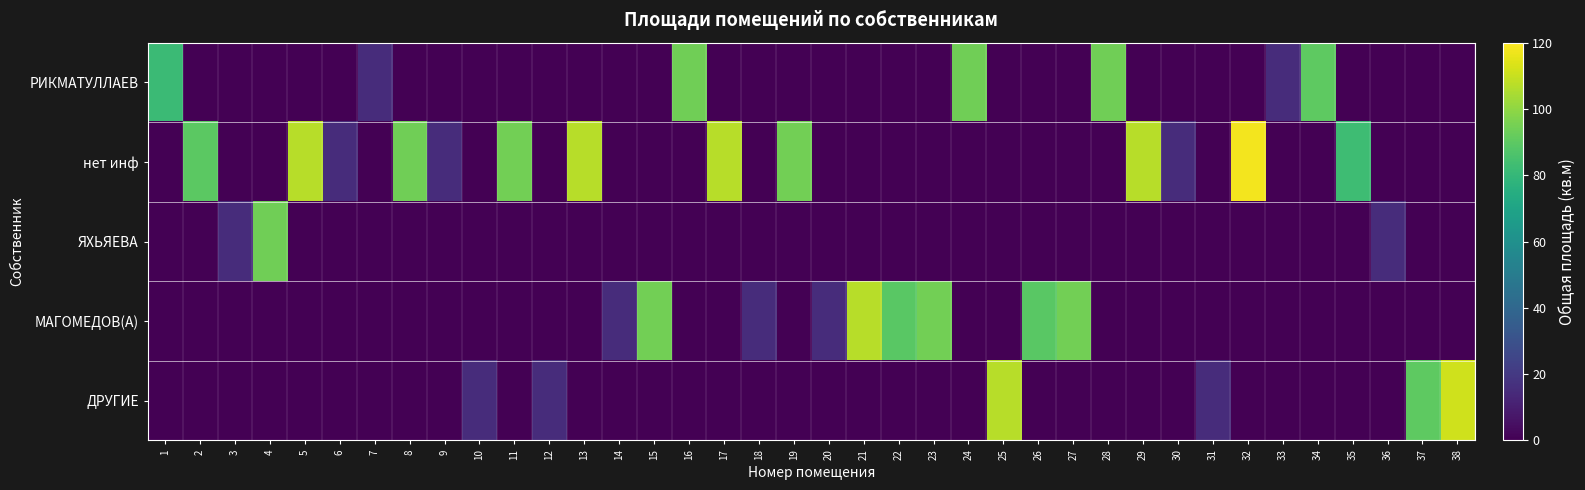

At which category is the sum across all series the highest?

32